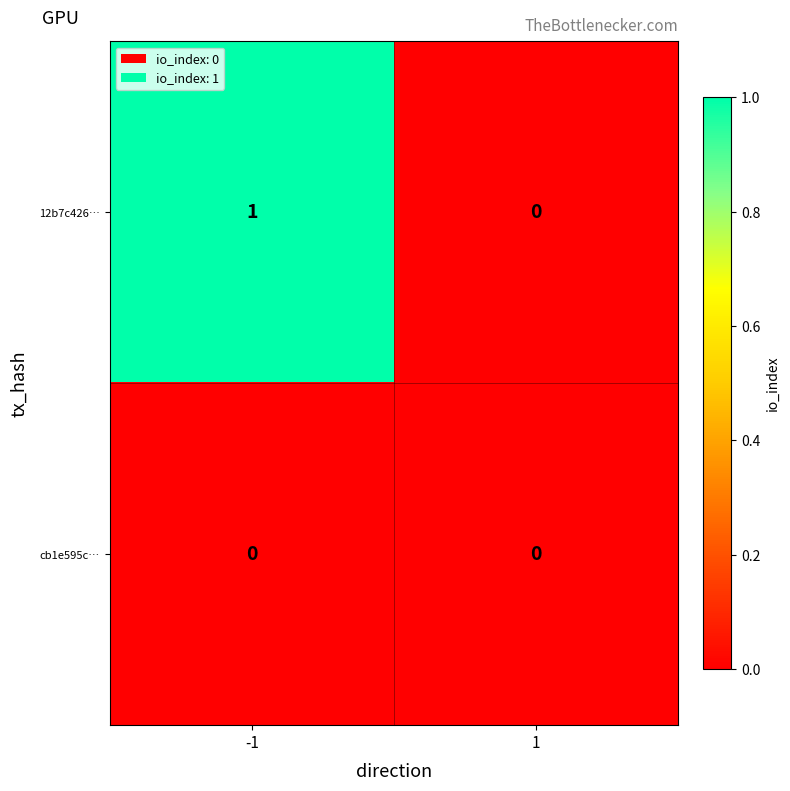

Which series has the largest total across all categories?

12b7c426…